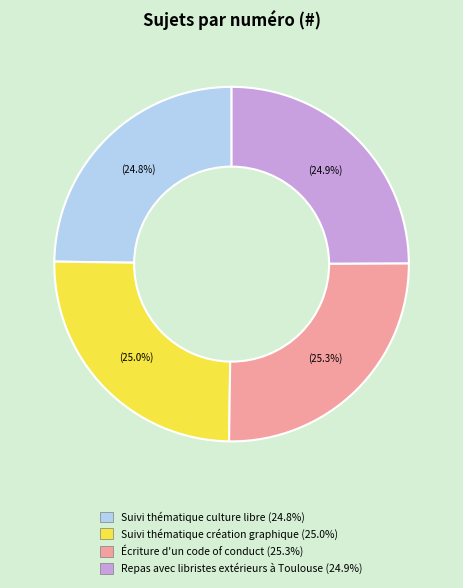

What is the ratio of the value at Repas avec libristes extérieurs à Toulouse to the value at Écriture d'un code of conduct?

1.0